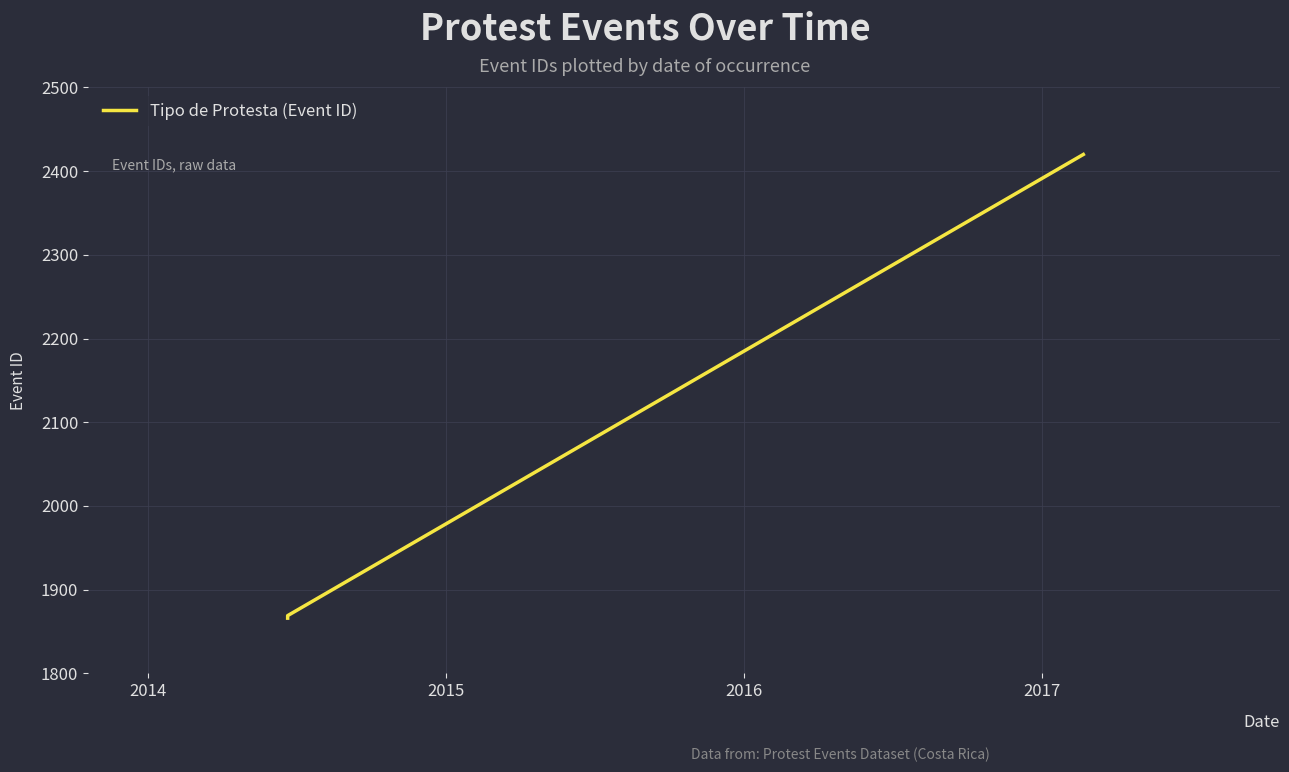

What is the greatest value displayed?

2420